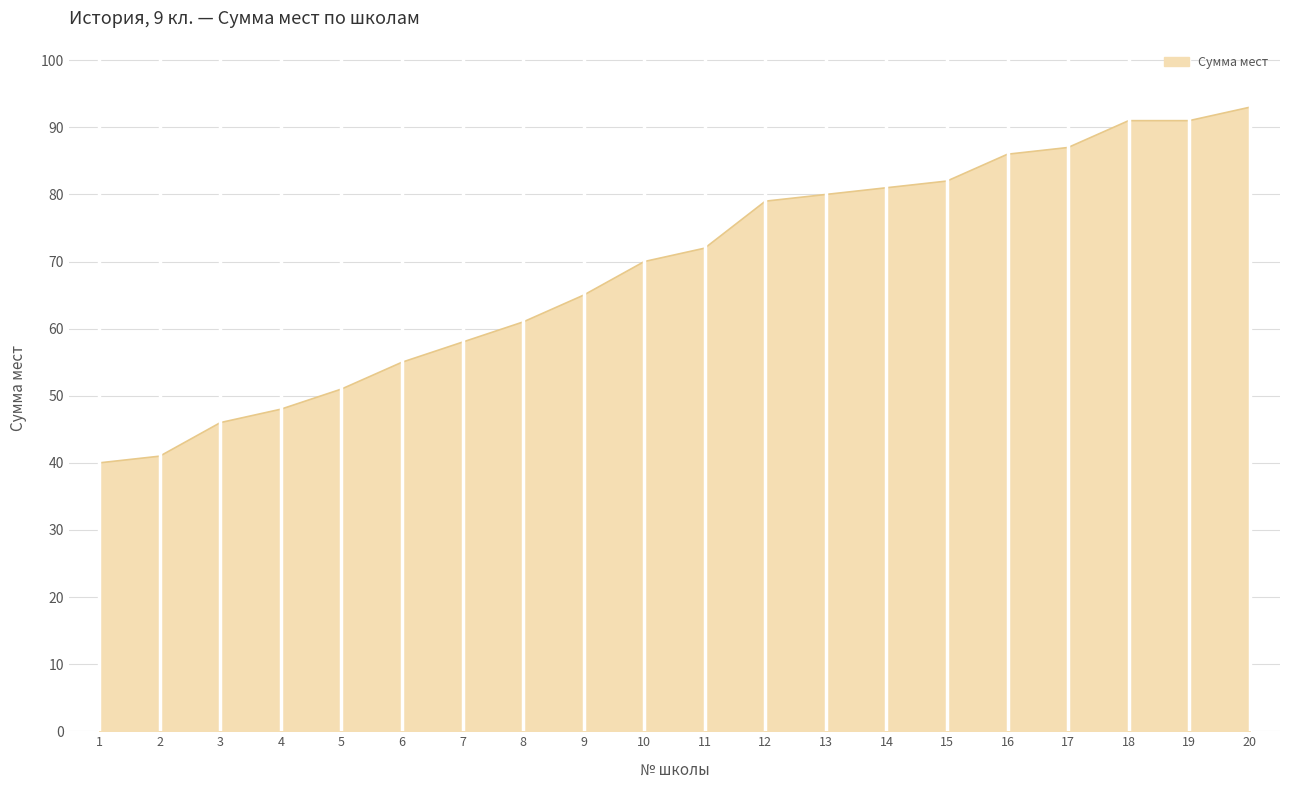

At which label is the value closest to 66?

9